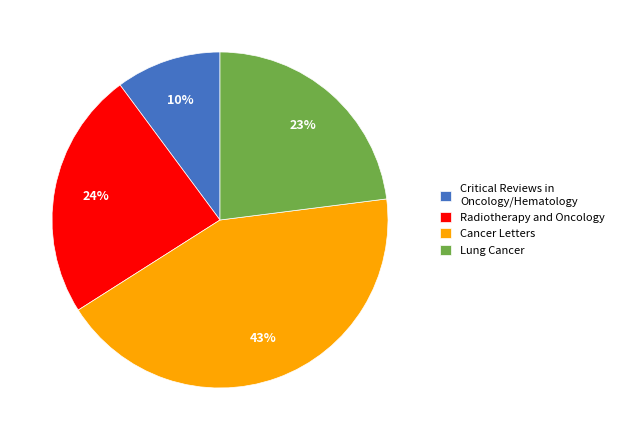

To the nearest percent, what is the combined percentage of Critical Reviews in Oncology/Hematology and Cancer Letters?

53%